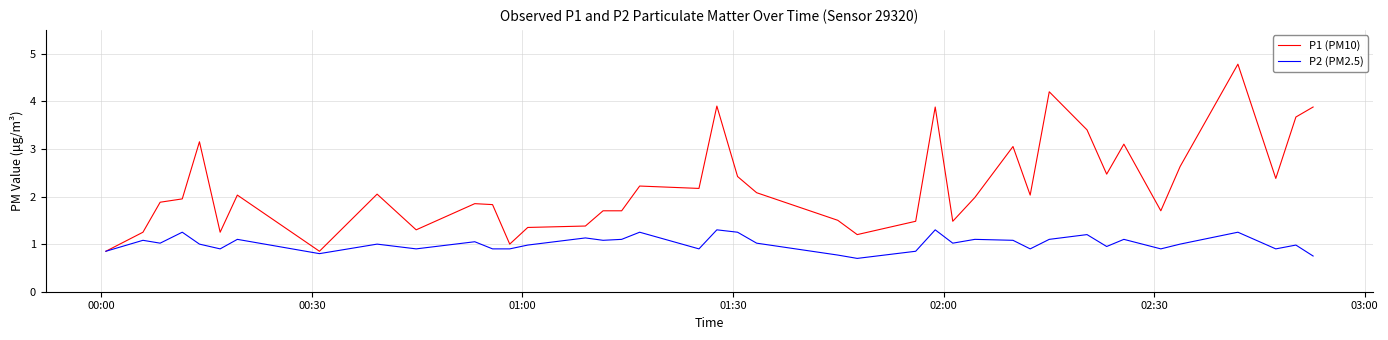

Rank the series by their maximum value, from highest to lowest.

P1 (PM10), P2 (PM2.5)